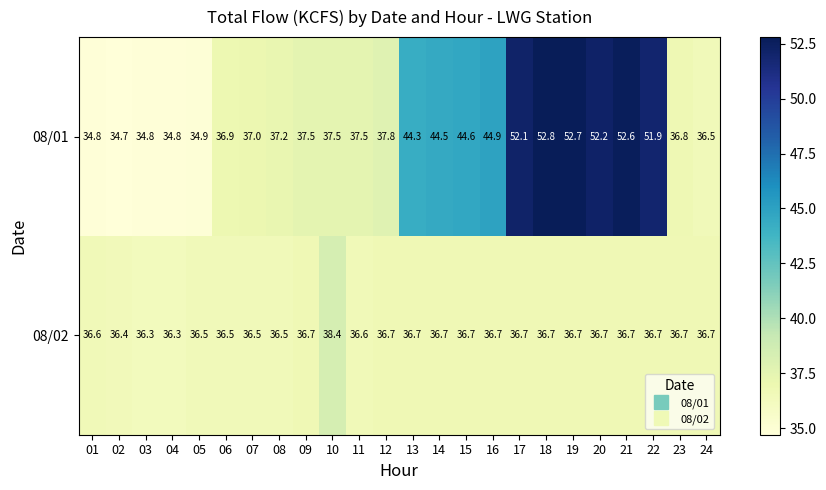

What is the lowest value of the 08/02 series?

36.3